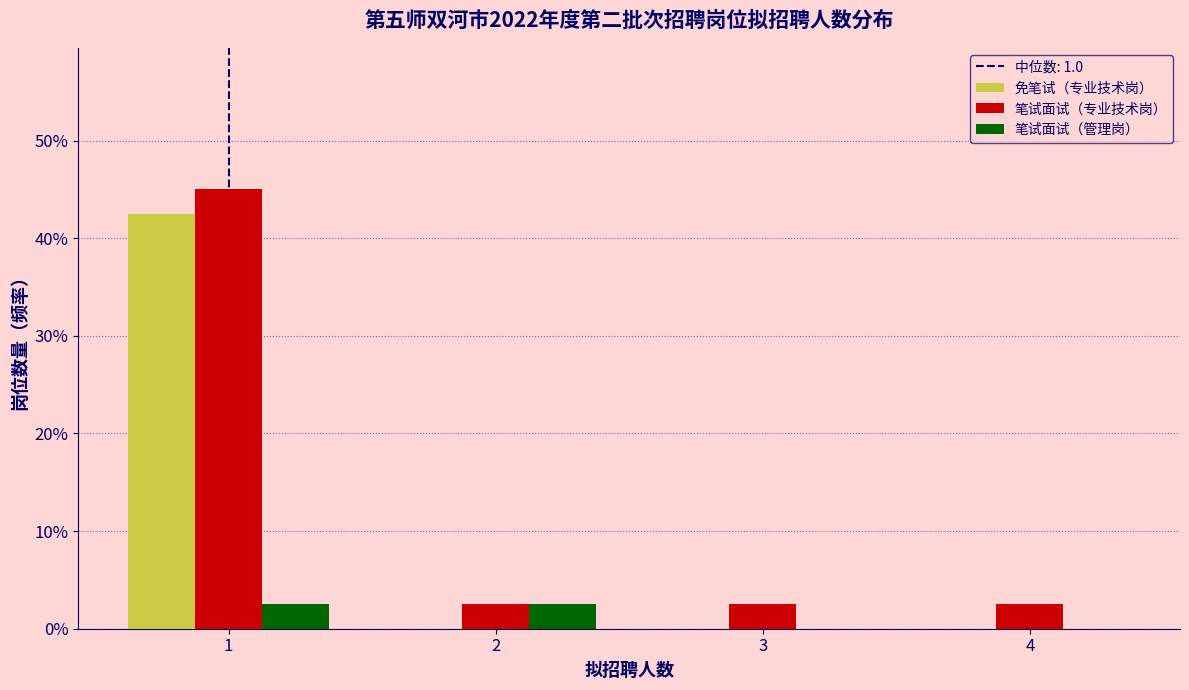

What is the height of the 笔试面试（管理岗） bar covering 0.5 to 1.5 on the x-axis? The values are not printed on the chart, so give them approximately, as read against the axis.

3